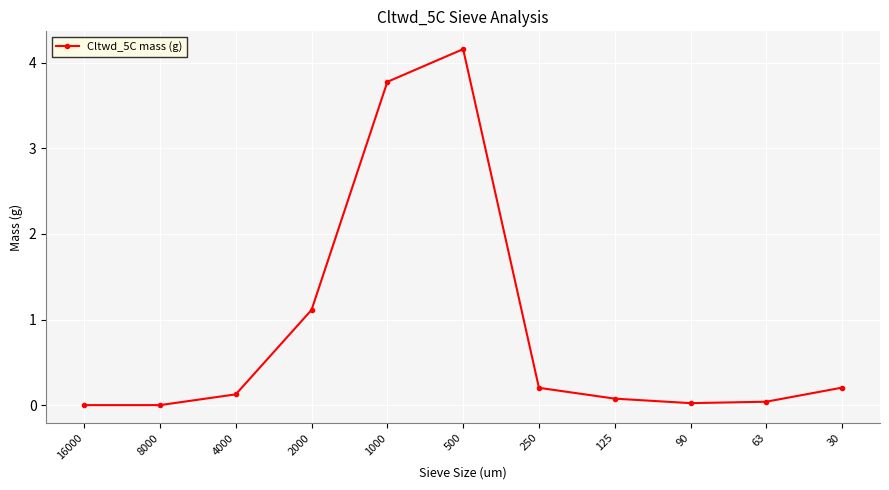

Between 125 and 4000, which is larger?

4000